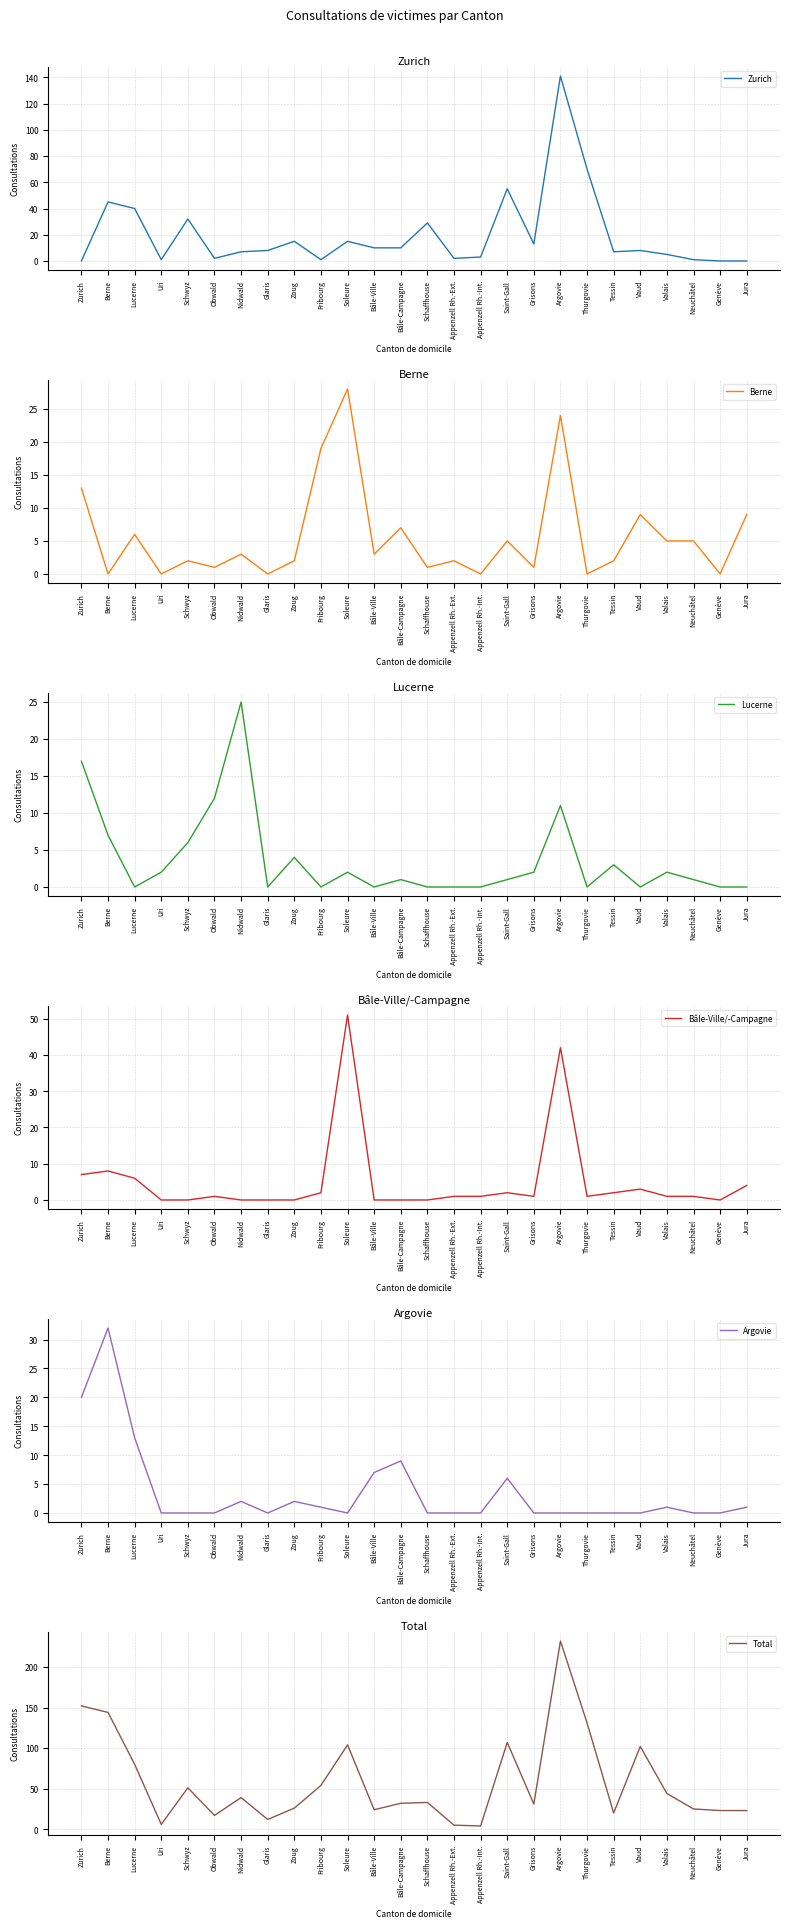

List the labels in order of Berne value, smallest first.

Berne, Uri, Glaris, Appenzell Rh.-Int., Thurgovie, Genève, Obwald, Schaffhouse, Grisons, Schwyz, Zoug, Appenzell Rh.-Ext., Tessin, Nidwald, Bâle-Ville, Saint-Gall, Valais, Neuchâtel, Lucerne, Bâle-Campagne, Vaud, Jura, Zurich, Fribourg, Argovie, Soleure